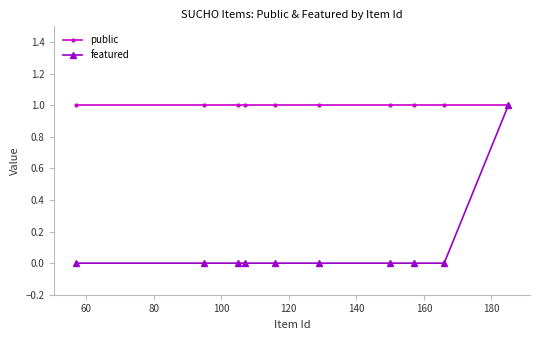

Which series has the widest spread of values?

featured